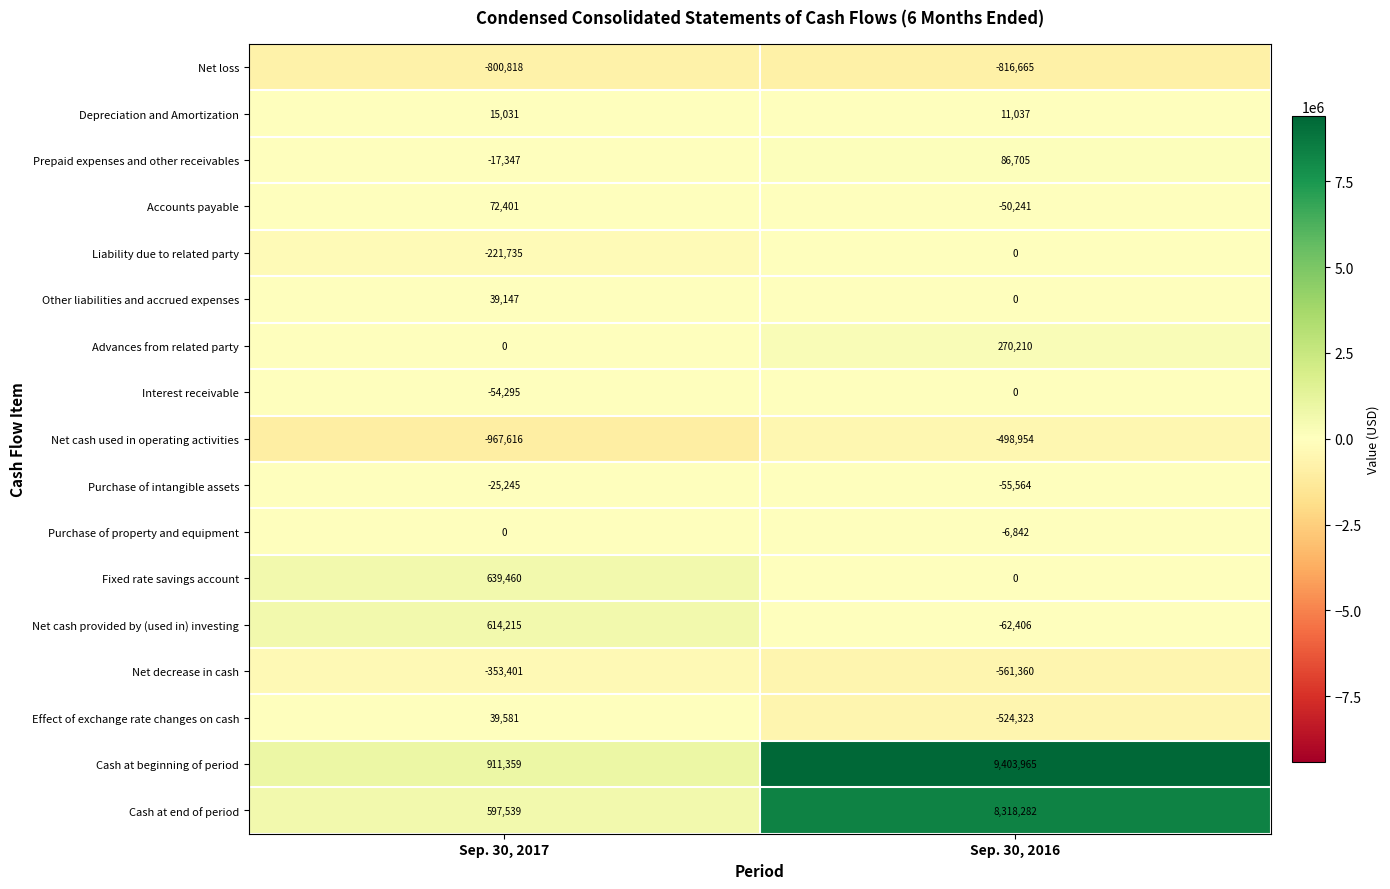

What is the sum of all Cash at end of period values?

8915821